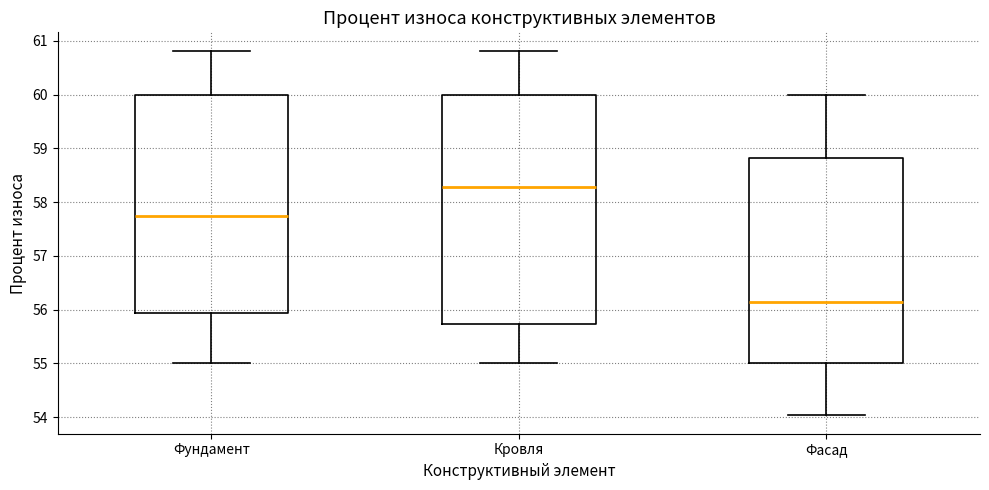

Comparing the boxes themselves (not the whiskers), which one is the tallest?

Кровля